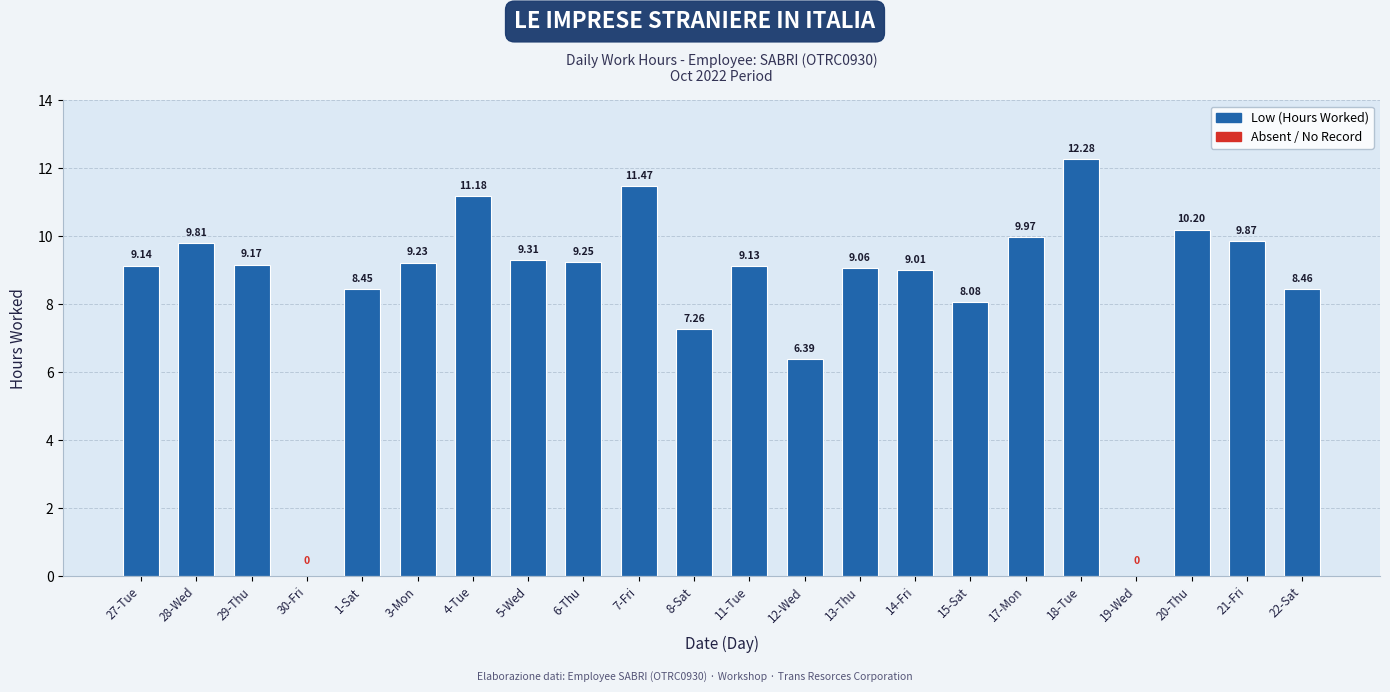

How many positive values are there?

20